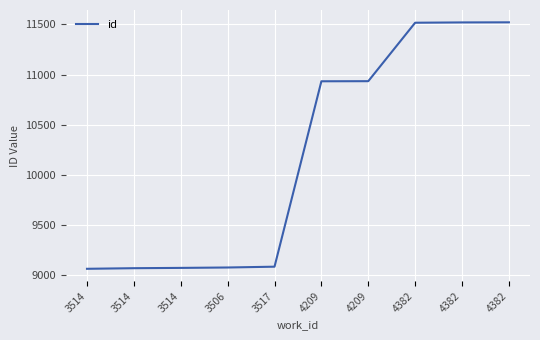

Is this an area chart (filled region under the line)?

No